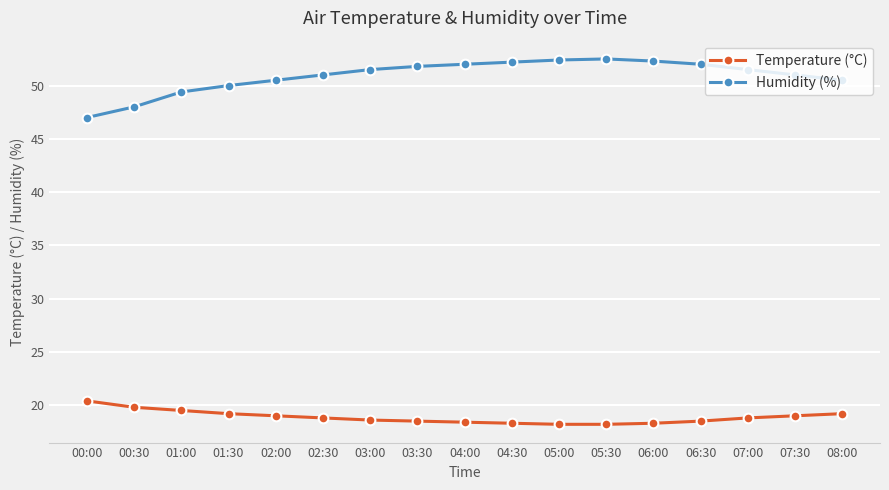

Is it true that Humidity (%) equals 86.1 at 05:00?

False